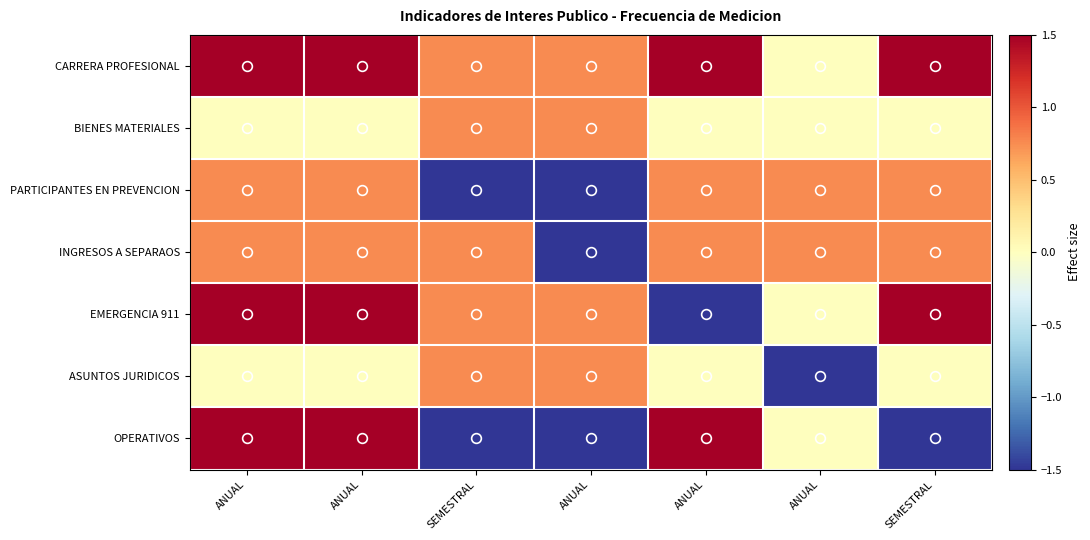

Which series has the largest range (max minus min)?

EMERGENCIA 911